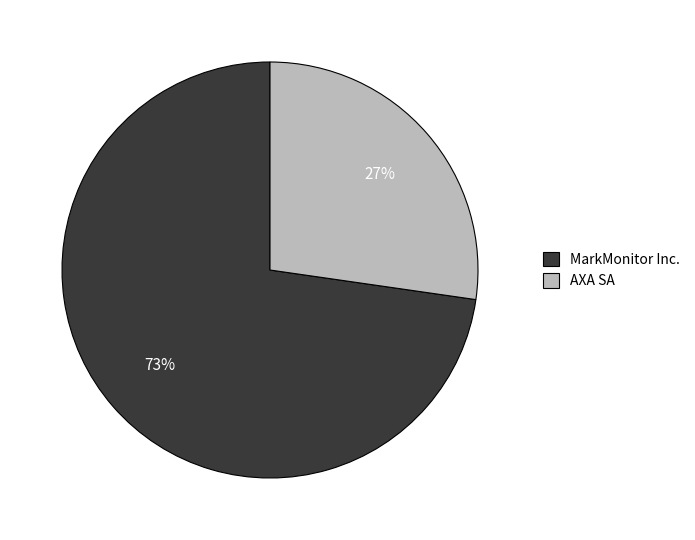

What percentage is the AXA SA slice, to the nearest percent?

27%